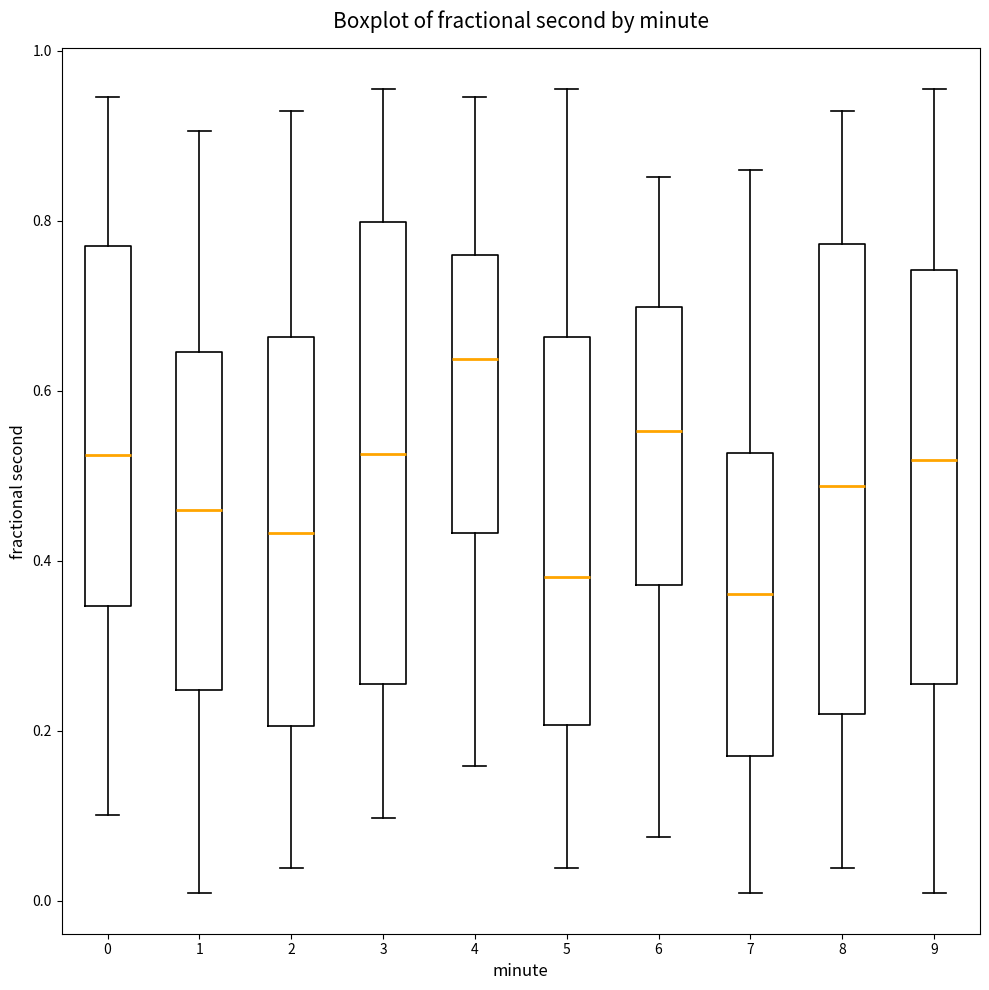

Reading left to right, transcribe this box plot: for each box, give where its median line is, the range the box spans, and where its two whiskers end, as read against the y-axis. The values are not printed on the chart, so give them approximately, as read against the axis.

0: median 0.52, box 0.34 to 0.76, whiskers 0.10 to 0.94
1: median 0.46, box 0.24 to 0.64, whiskers 0.00 to 0.90
2: median 0.44, box 0.20 to 0.66, whiskers 0.04 to 0.92
3: median 0.52, box 0.26 to 0.80, whiskers 0.10 to 0.96
4: median 0.64, box 0.44 to 0.76, whiskers 0.16 to 0.94
5: median 0.38, box 0.20 to 0.66, whiskers 0.04 to 0.96
6: median 0.56, box 0.38 to 0.70, whiskers 0.08 to 0.86
7: median 0.36, box 0.18 to 0.52, whiskers 0.00 to 0.86
8: median 0.48, box 0.22 to 0.78, whiskers 0.04 to 0.92
9: median 0.52, box 0.26 to 0.74, whiskers 0.00 to 0.96